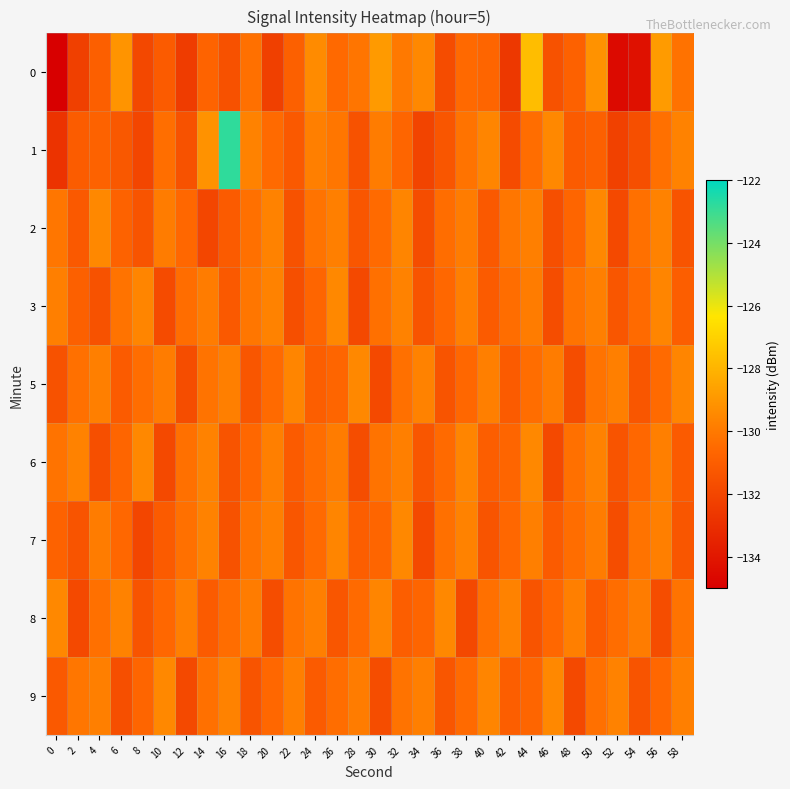

What is the smallest value displayed?

-135.0